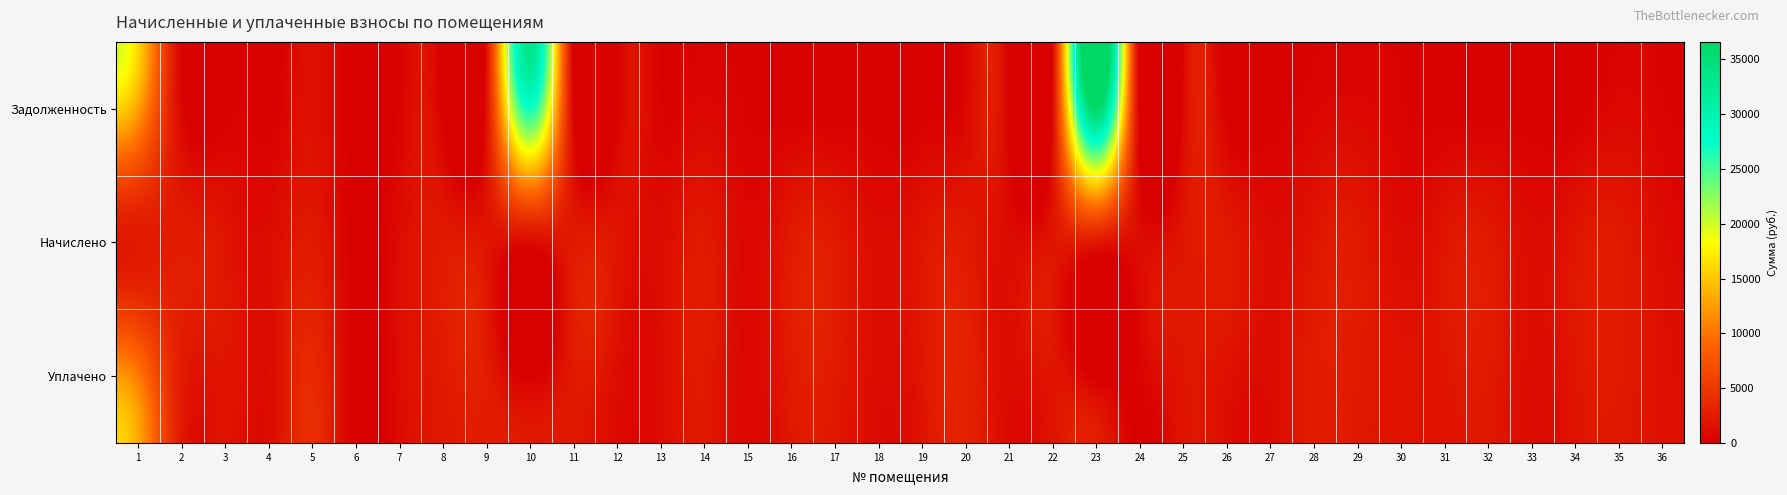

Rank the series at 36 from highest to lowest value.

Уплачено, Начислено, Задолженность